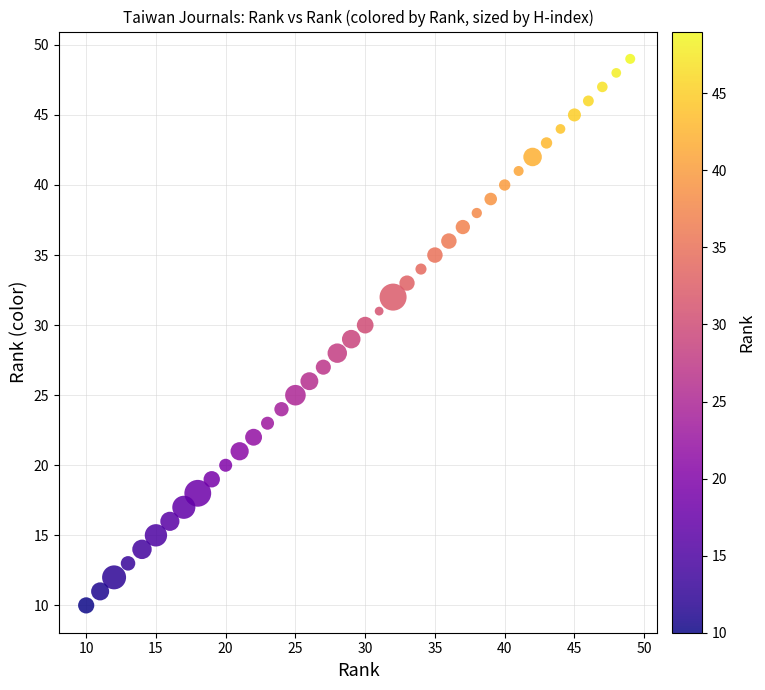

What is the range of X values (max minus min)?

39